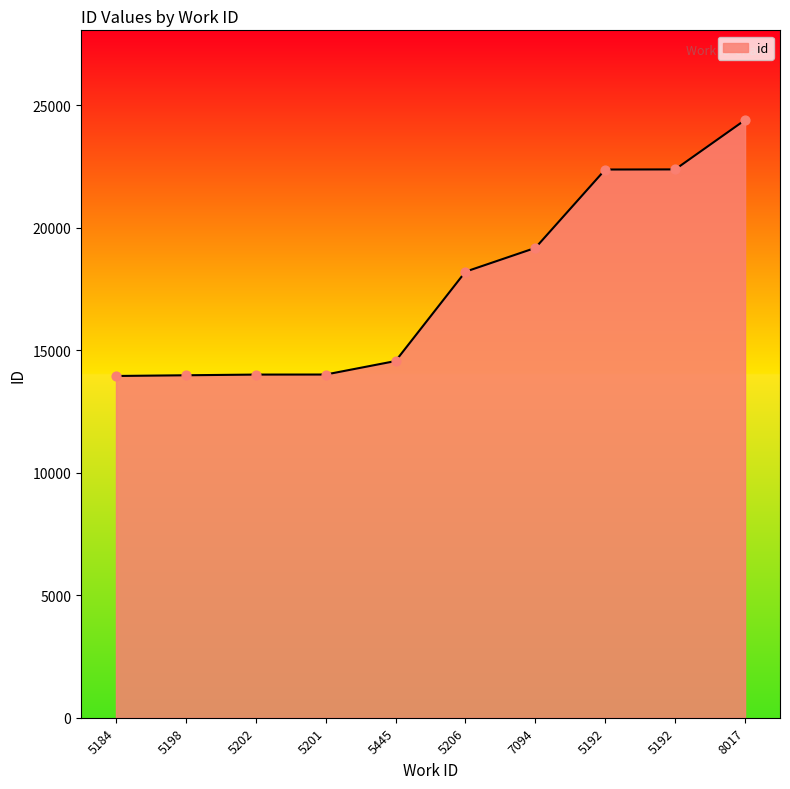

Which has a higher value, 5206 or 8017?

8017